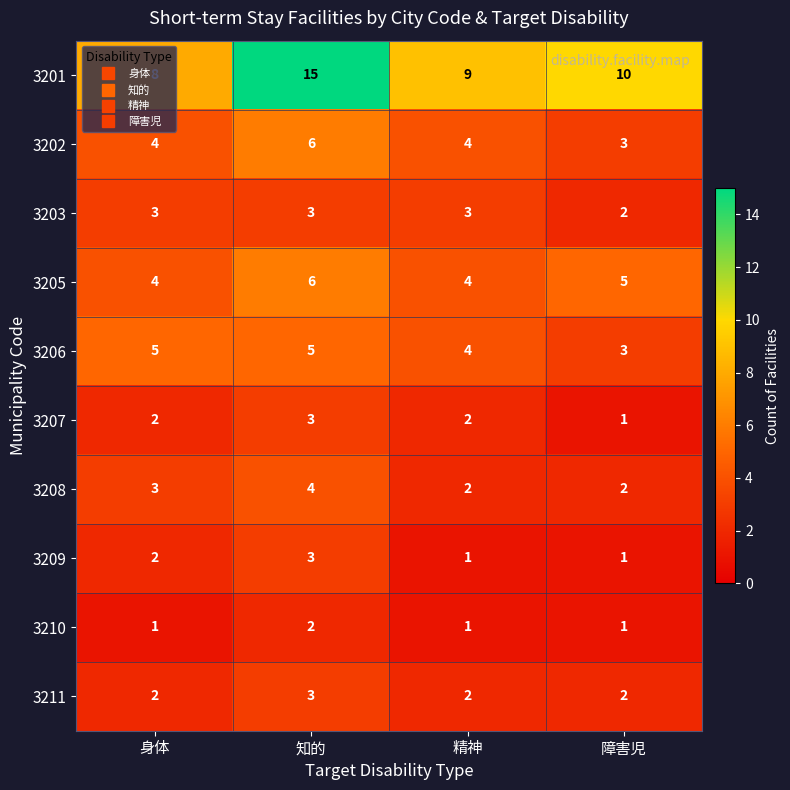

At which label does 3206 reach its minimum?

障害児